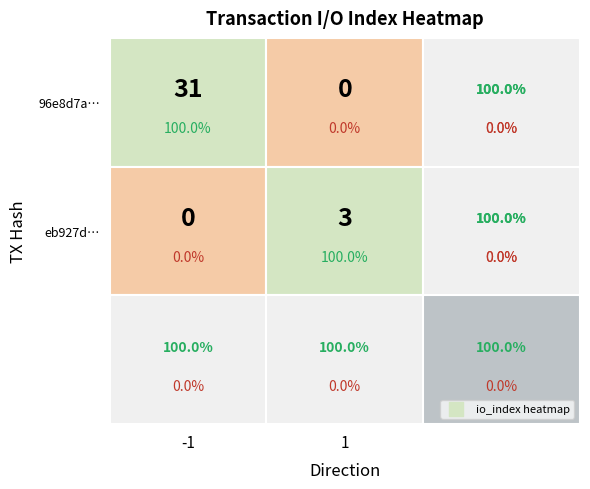

True or false: eb927dc26bbff2d63a6d31b0d110419654eba2b has a value of 4 at io_index.

False